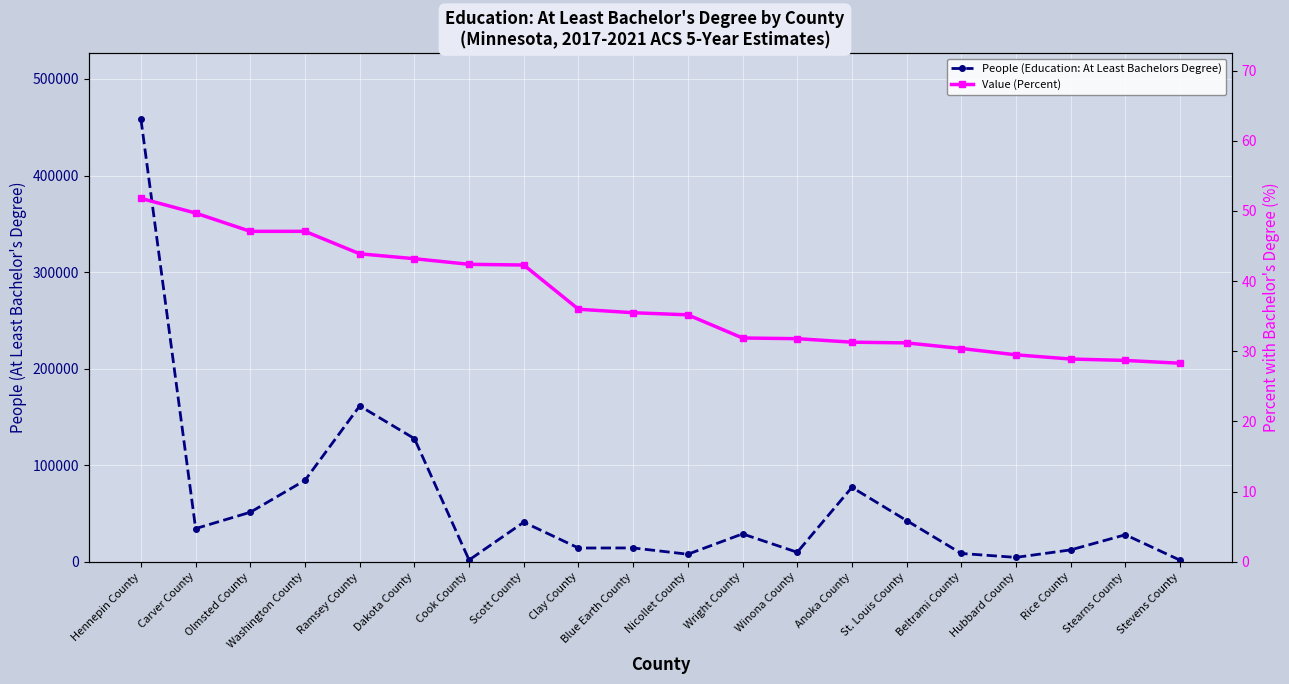

What is the value of the People (Education: At Least Bachelors Degree) point at the 11th from the left?

7830.0